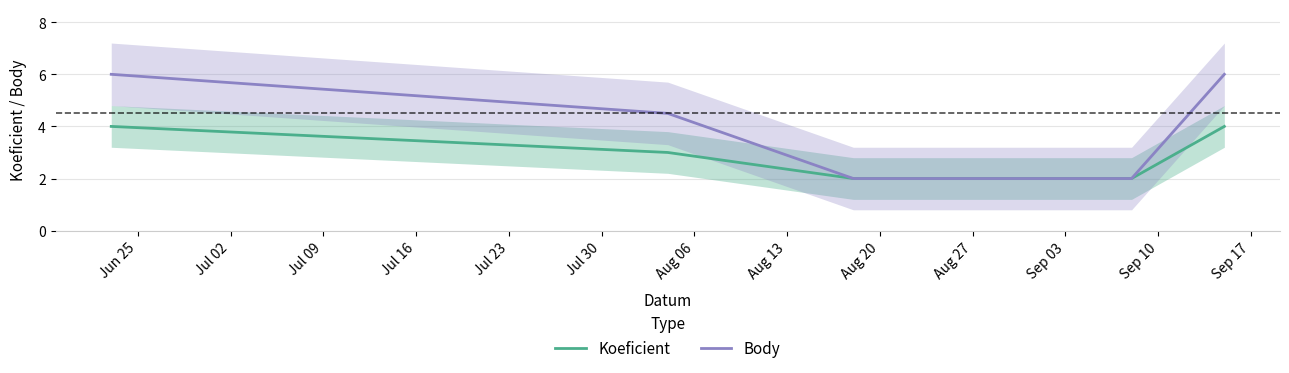

What is the minimum value for Body?

2.0